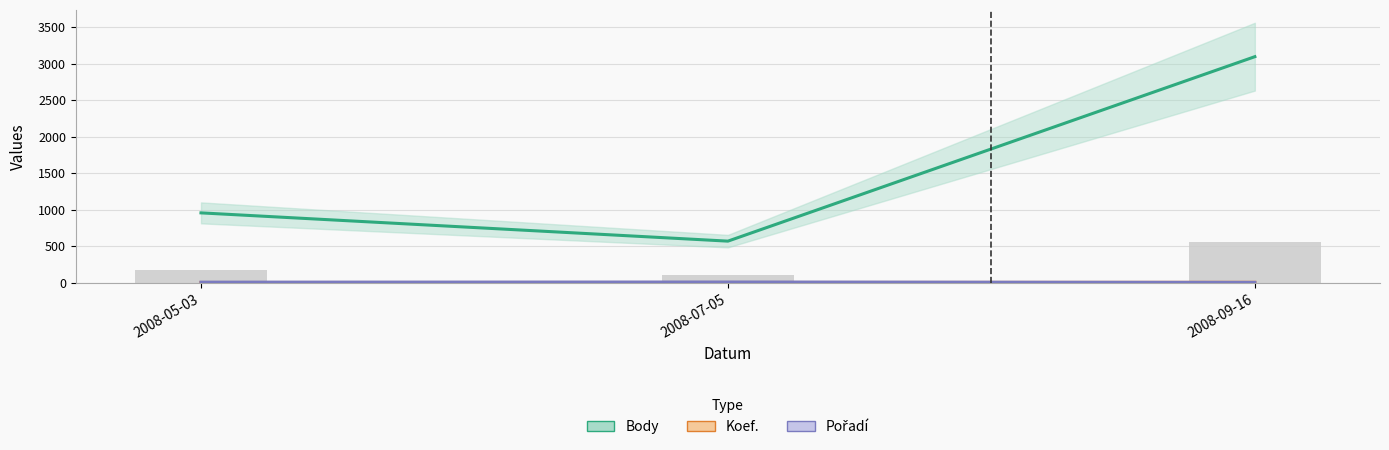

Rank the series at 2008-05-03 from lowest to highest value.

Koef., Pořadí, Body